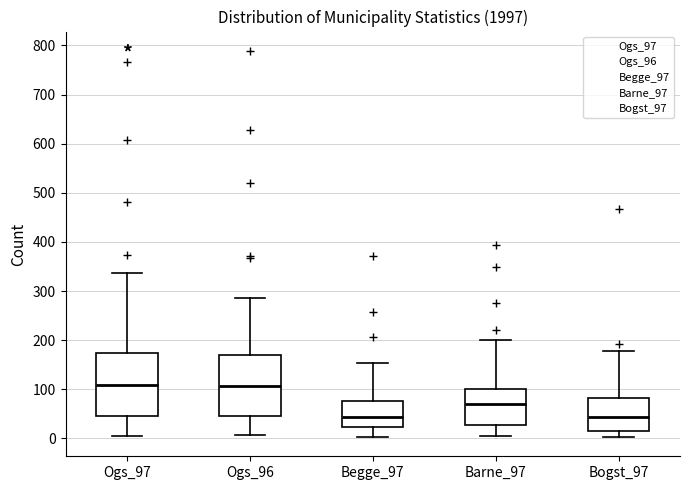

Reading left to right, read every box against the y-axis: the position of its median line, the range the box covers, and the ends of its whiskers. The values are not printed on the chart, so give them approximately, as read against the axis.

Ogs_97: median 110, box 50 to 170, whiskers 10 to 340
Ogs_96: median 110, box 50 to 170, whiskers 10 to 290
Begge_97: median 40, box 20 to 80, whiskers 0 to 150
Barne_97: median 70, box 30 to 100, whiskers 10 to 200
Bogst_97: median 40, box 10 to 80, whiskers 0 to 180